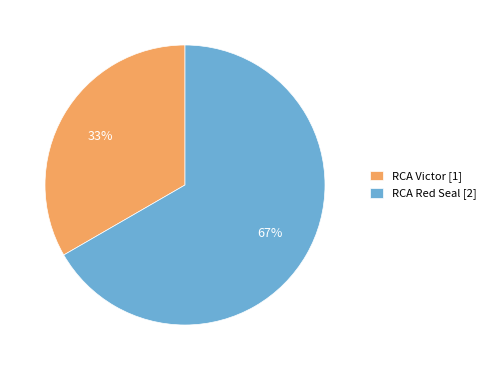

Is it true that RCA Victor is 33% of the pie?

True